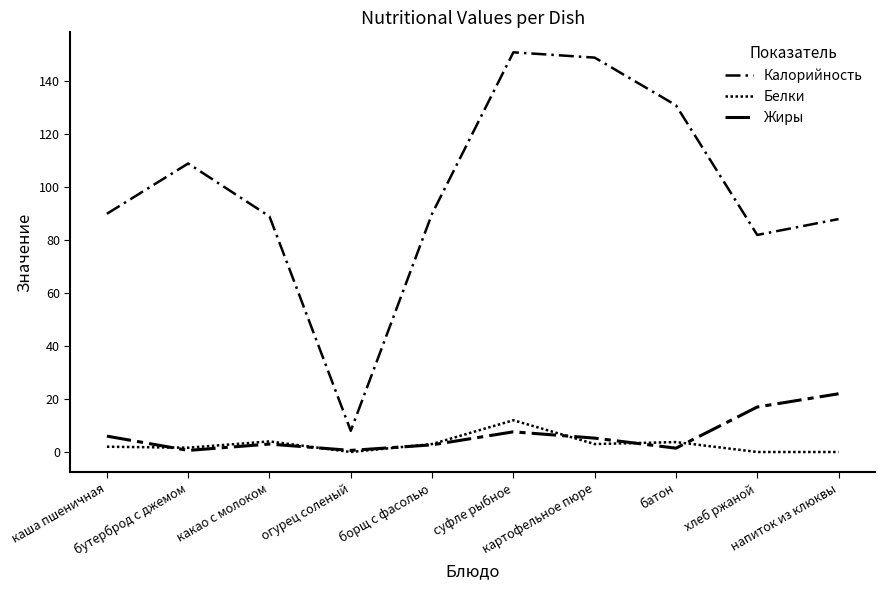

At which label does Белки reach its peak?

суфле рыбное